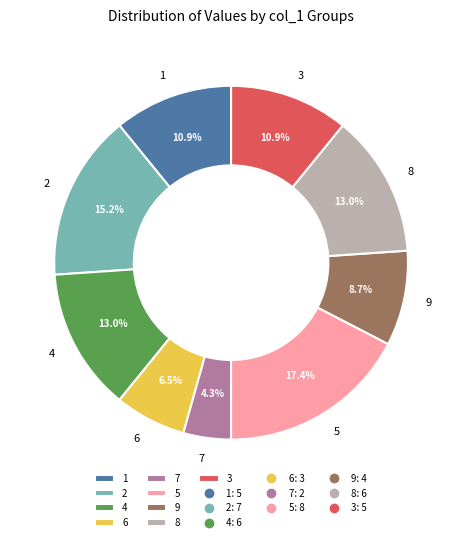

To the nearest percent, what percentage of the pie is 5?

17%